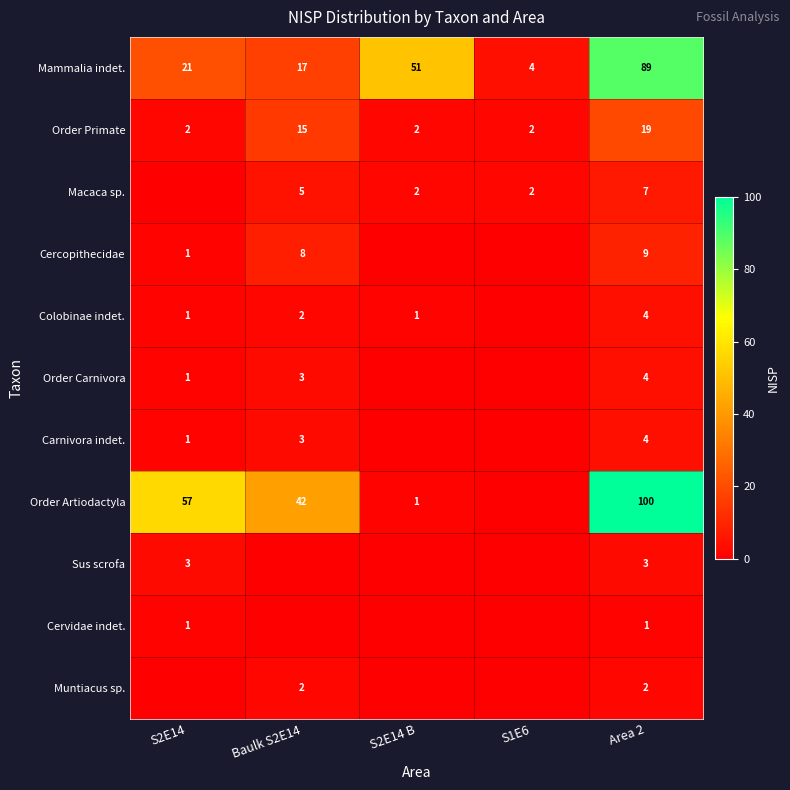

What is the sum of the Mammalia indet. values at S2E14 B and S2E14?

72